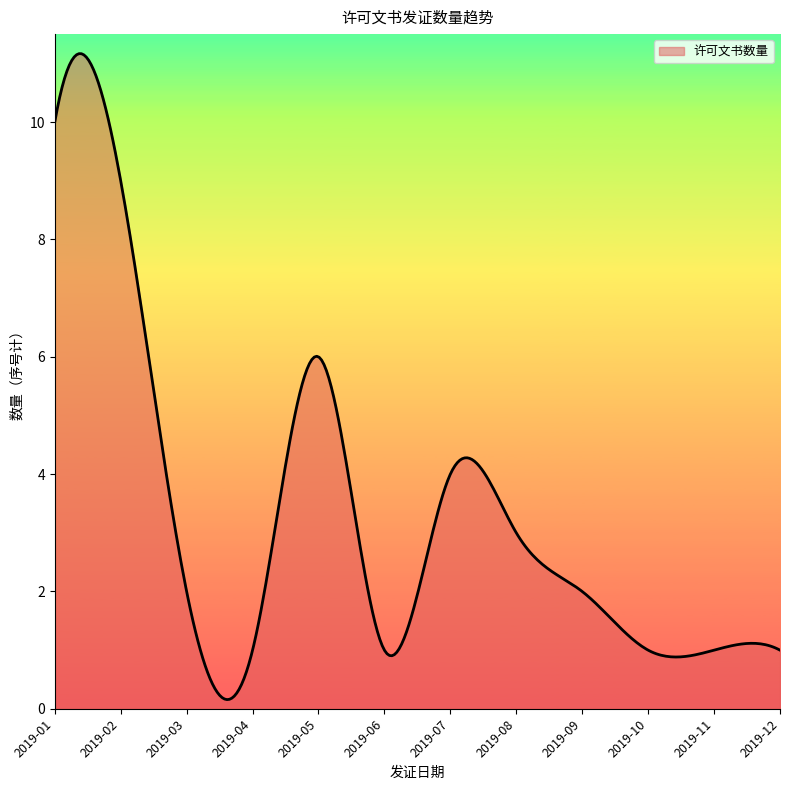

What is the maximum value shown in the chart?

11.2